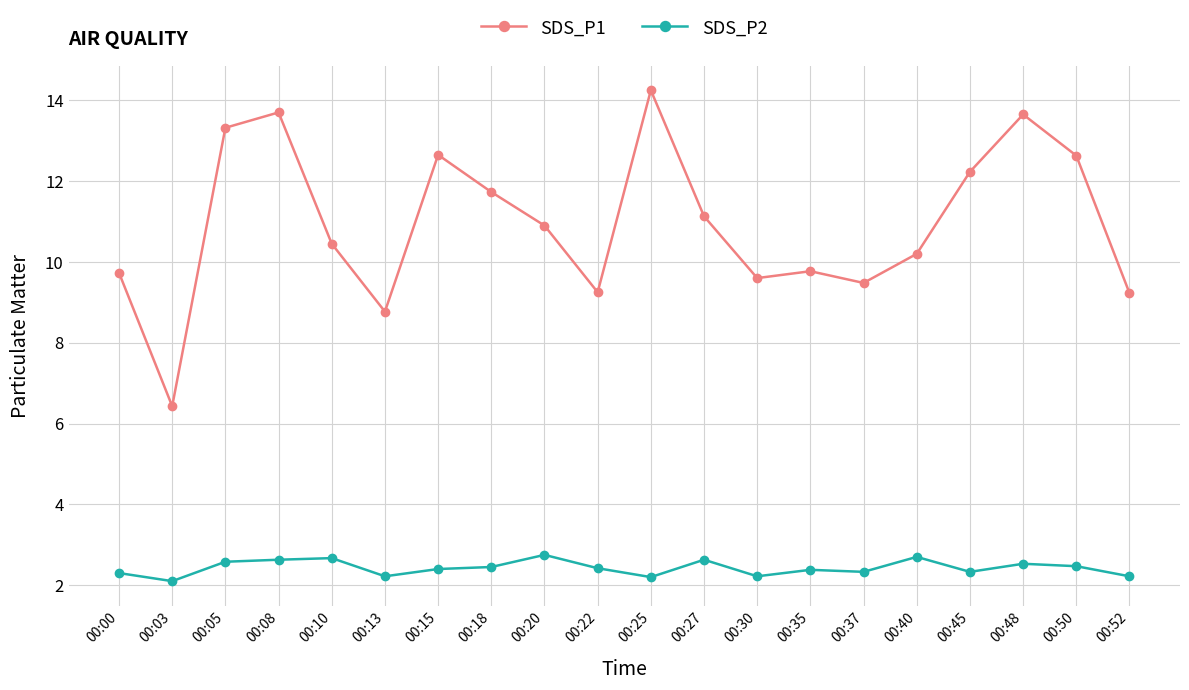

Which category has the highest value in the SDS_P1 series?

00:25